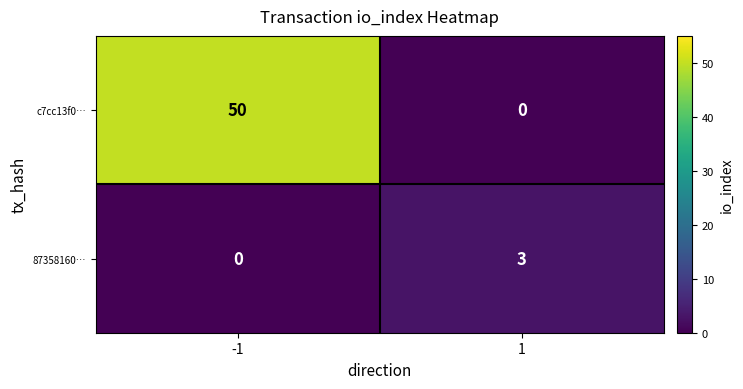

Which series has the widest spread of values?

c7cc13f0…